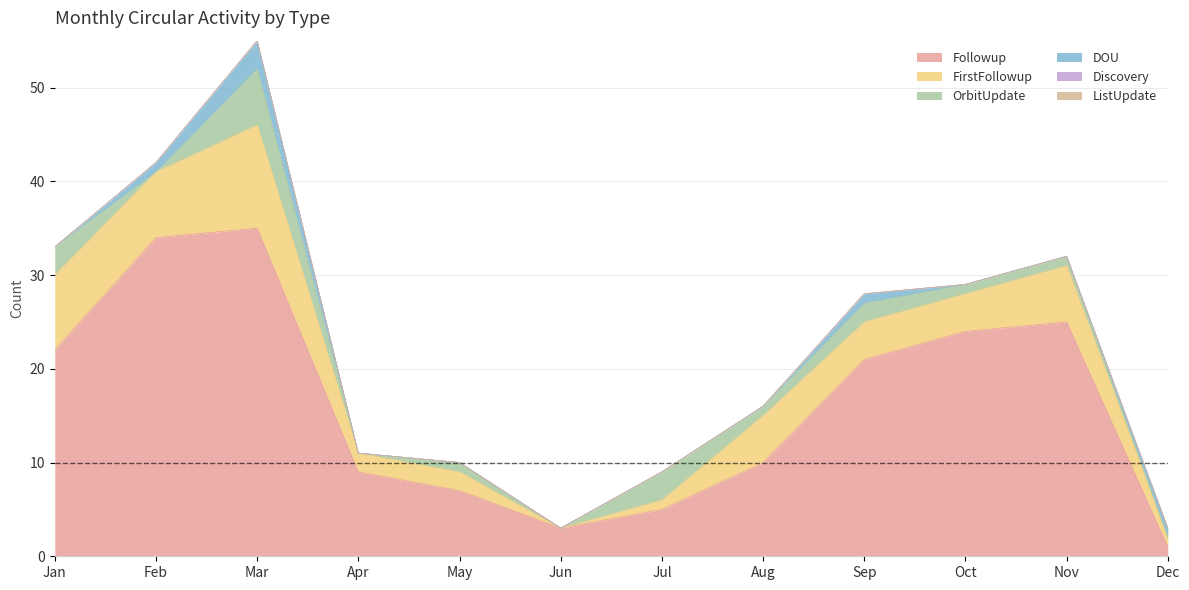

At how many categories does at least one series exceed 27?

2